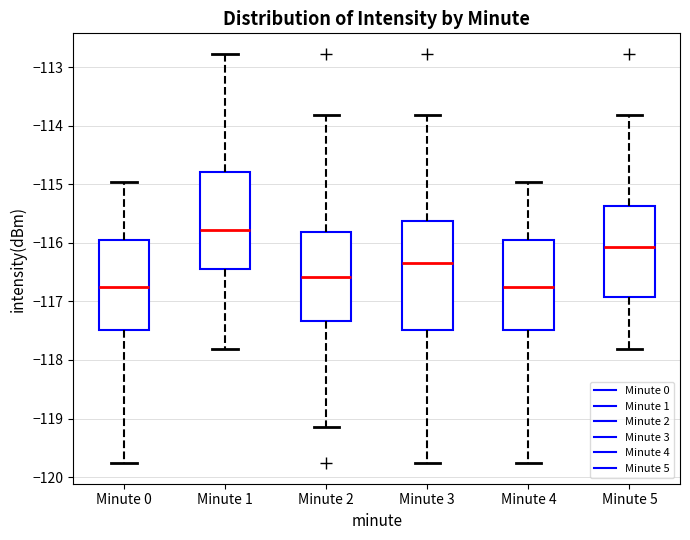

Comparing the boxes themselves (not the whiskers), which one is the tallest?

Minute 3